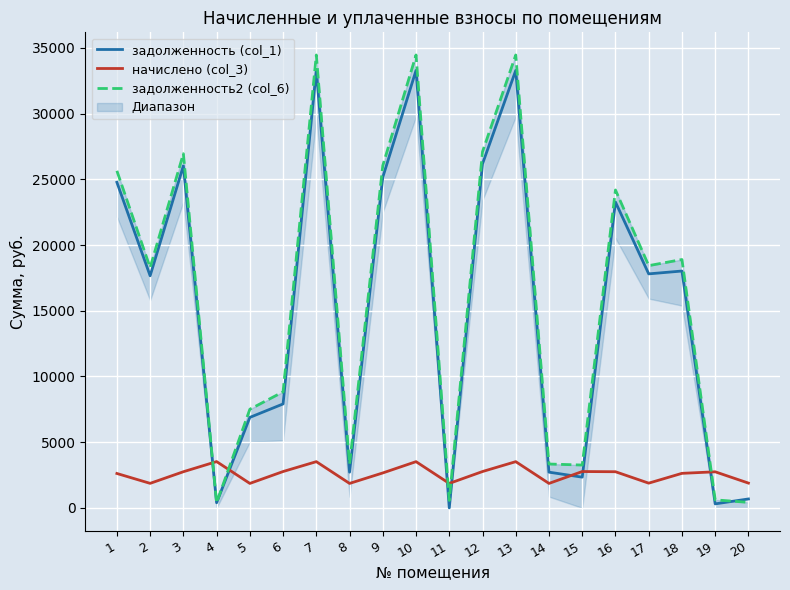

How many intersections are there between задолженность (col_1) and начислено (col_3)?

7